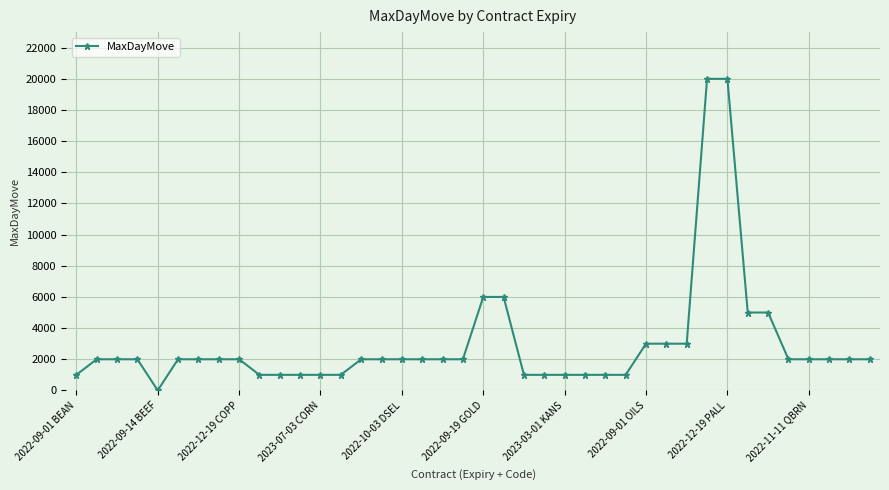

What is the maximum value shown in the chart?

20000